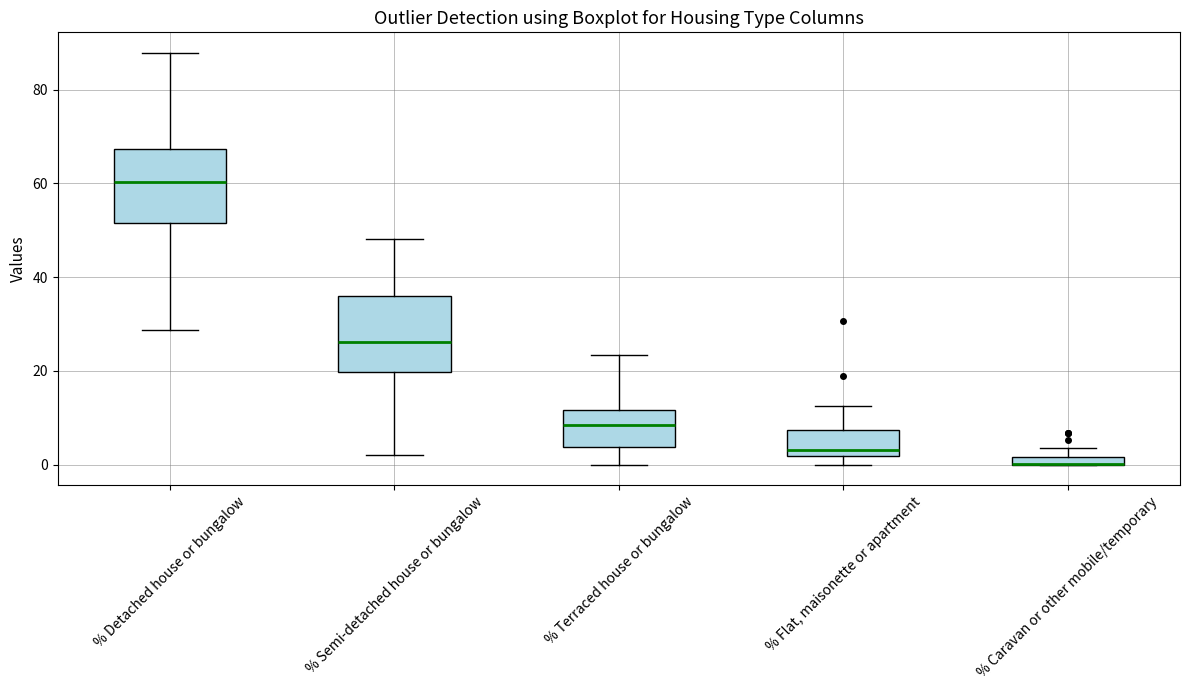

Where is the upper edge of the box for % Detached house or bungalow on the y-axis? The values are not printed on the chart, so give them approximately, as read against the axis.

68